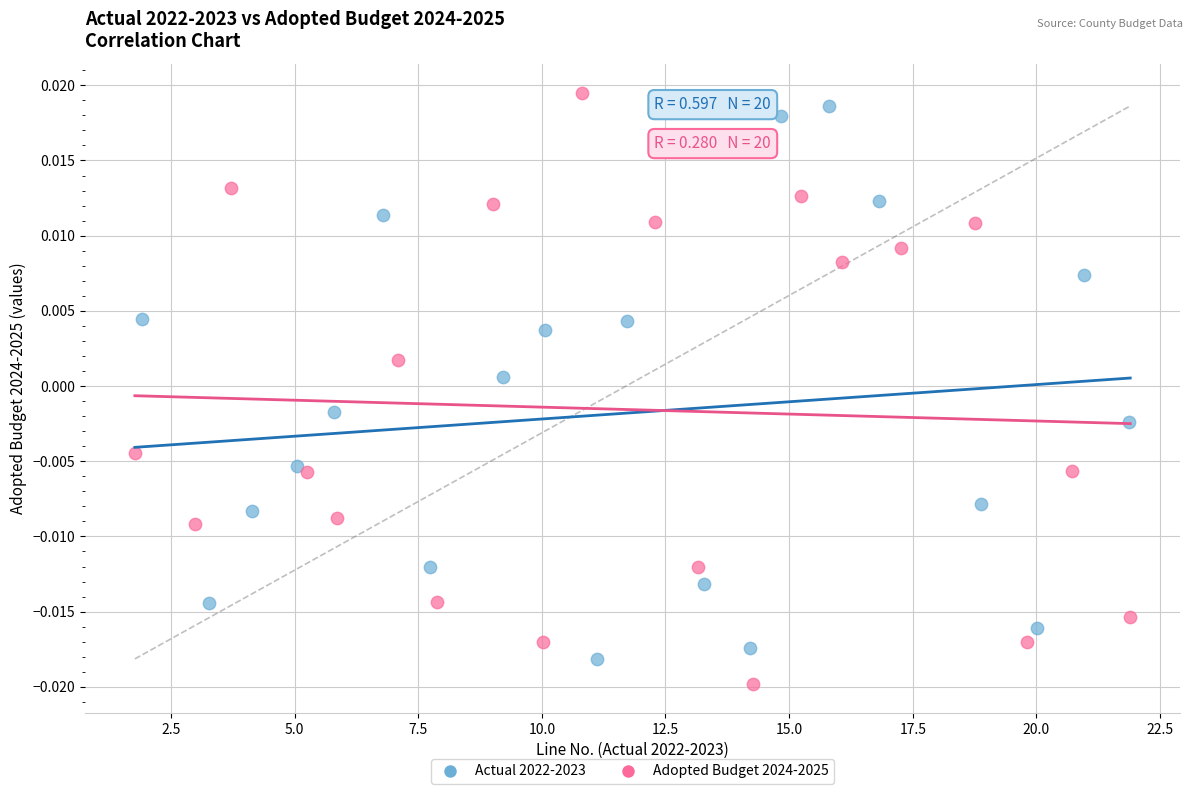

What are all the series names shown in the legend?

Actual 2022-2023, Adopted Budget 2024-2025